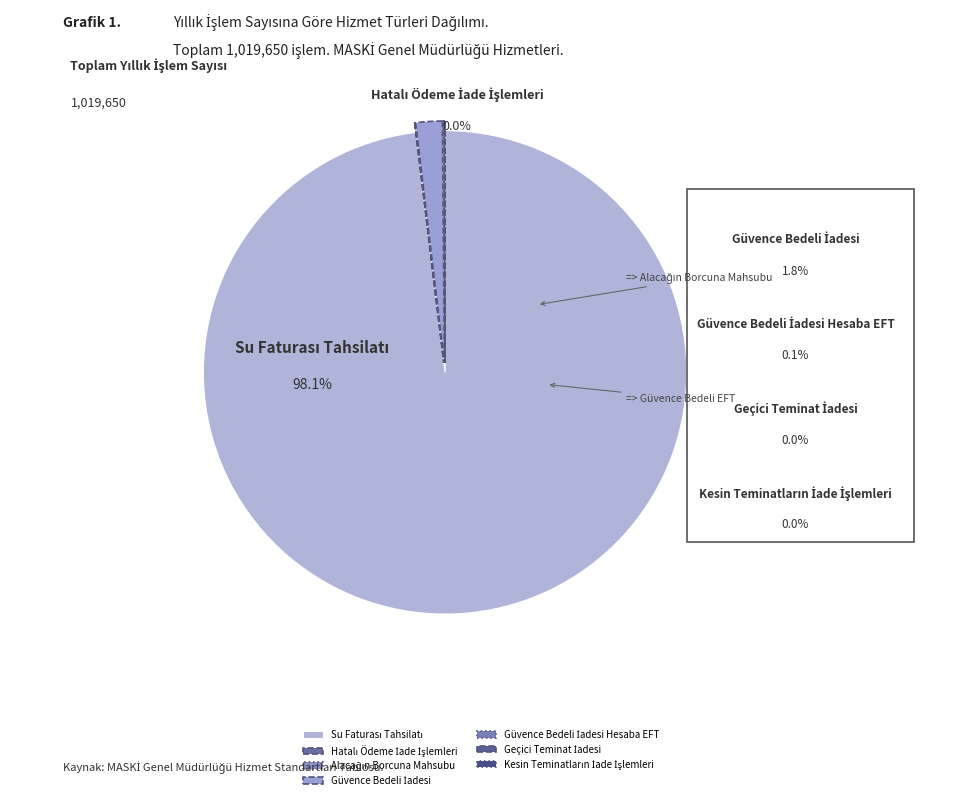

Between Güvence Bedeli İadesi and Güvence Bedeli İadesi Hesaba EFT, which is larger?

Güvence Bedeli İadesi